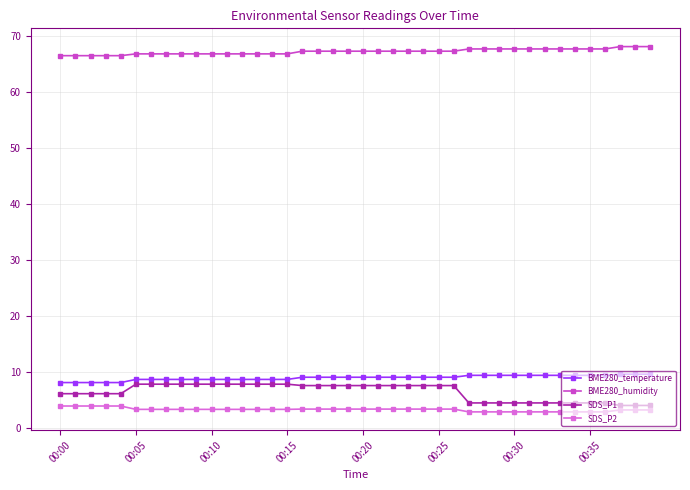

What is the difference between the second highest and minimum values in the SDS_P1 series?

3.8